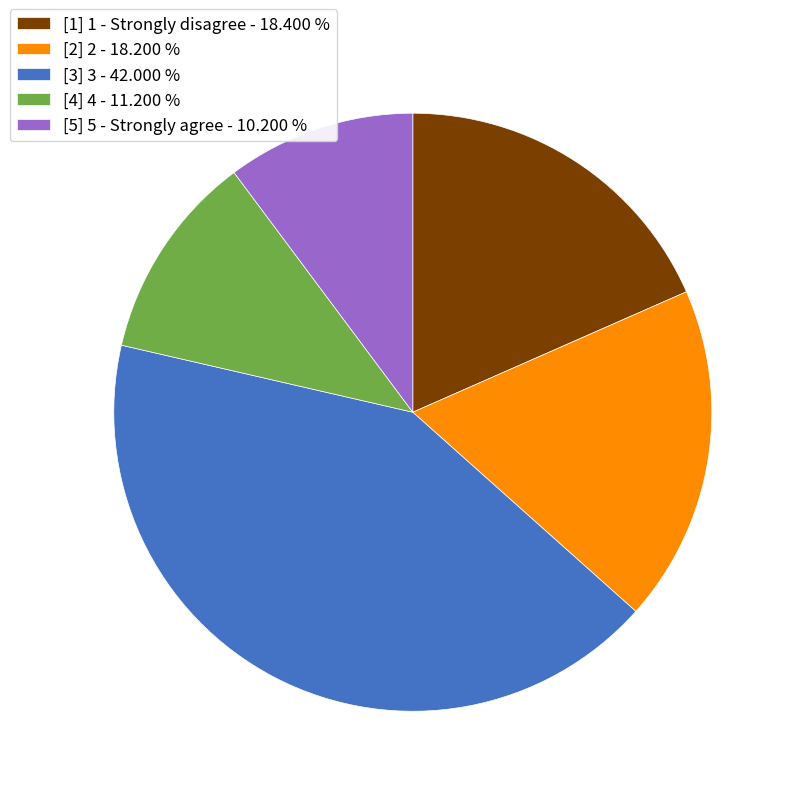

How many slices are in this pie chart?

5